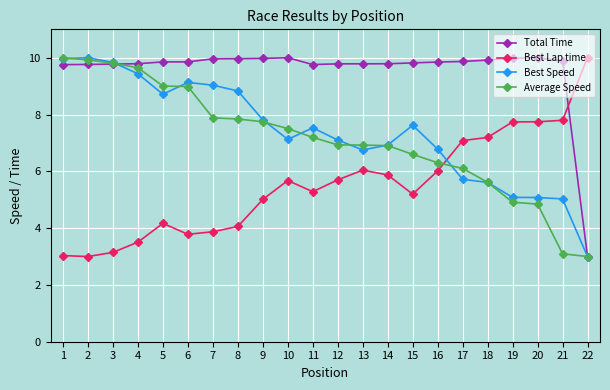

How many data points in Total Time are less than 9?

1